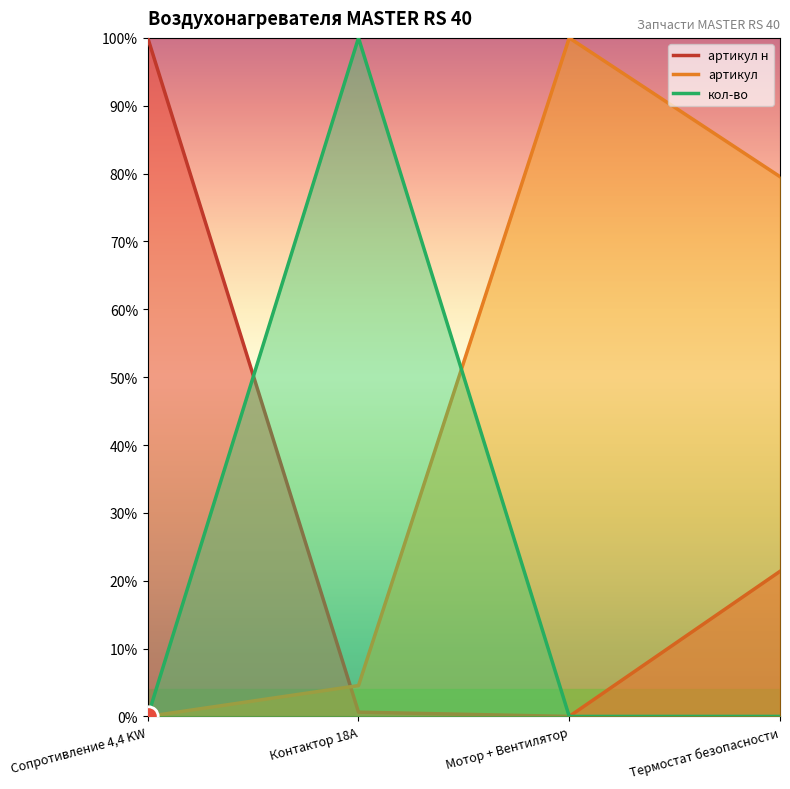

What is the spread (max minus min) of values at Сопротивление 4,4 KW?

100.0